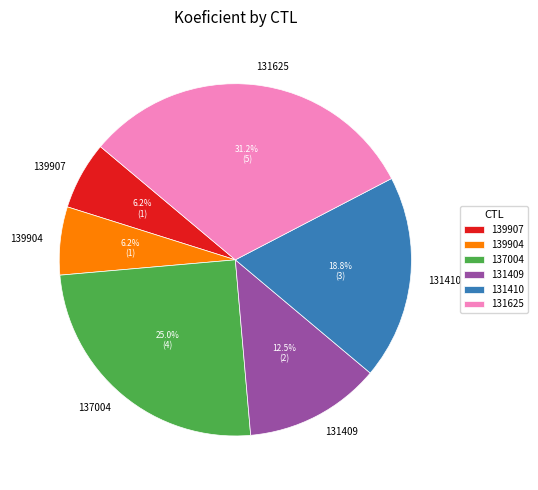

Which slice is the largest?

131625